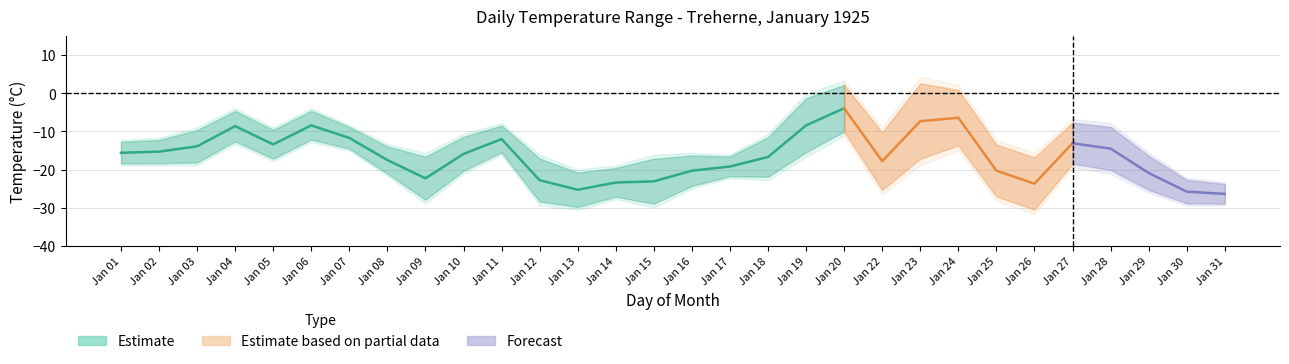

True or false: Min Temp (°C) and Max Temp (°C) cross at least once.

False